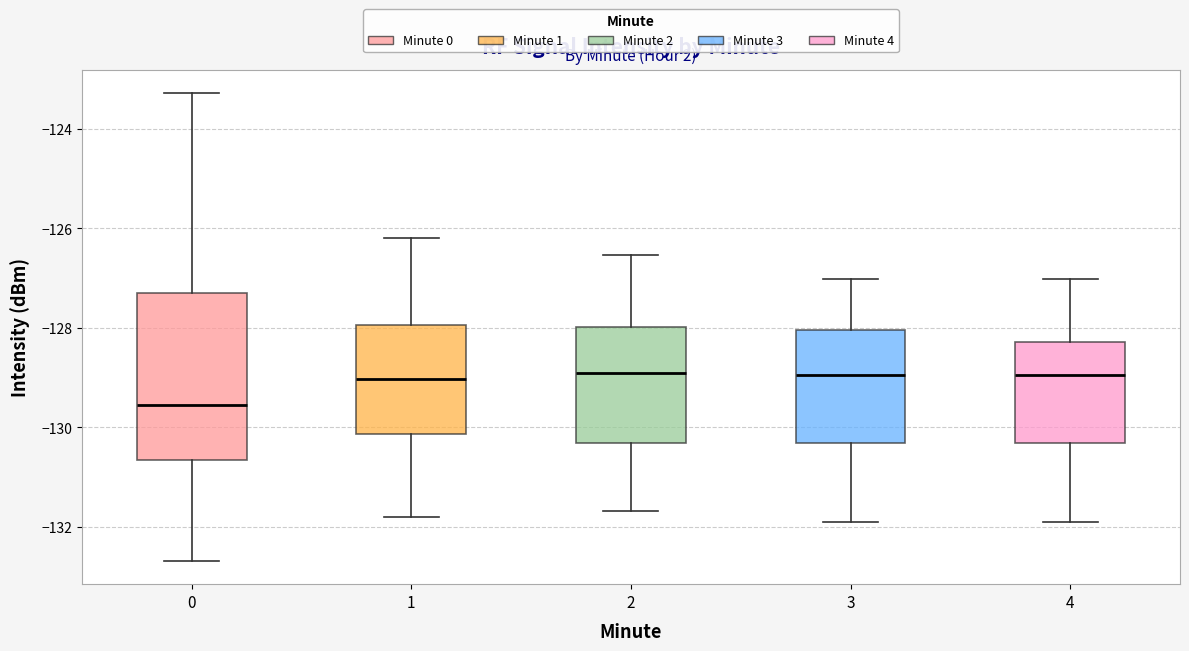

Reading left to right, read every box against the y-axis: the position of its median line, the range the box covers, and the ends of its whiskers. The values are not printed on the chart, so give them approximately, as read against the axis.

0: median -129.6, box -130.6 to -127.4, whiskers -132.6 to -123.2
1: median -129.0, box -130.2 to -128.0, whiskers -131.8 to -126.2
2: median -129.0, box -130.4 to -128.0, whiskers -131.6 to -126.6
3: median -129.0, box -130.4 to -128.0, whiskers -132.0 to -127.0
4: median -129.0, box -130.4 to -128.2, whiskers -132.0 to -127.0